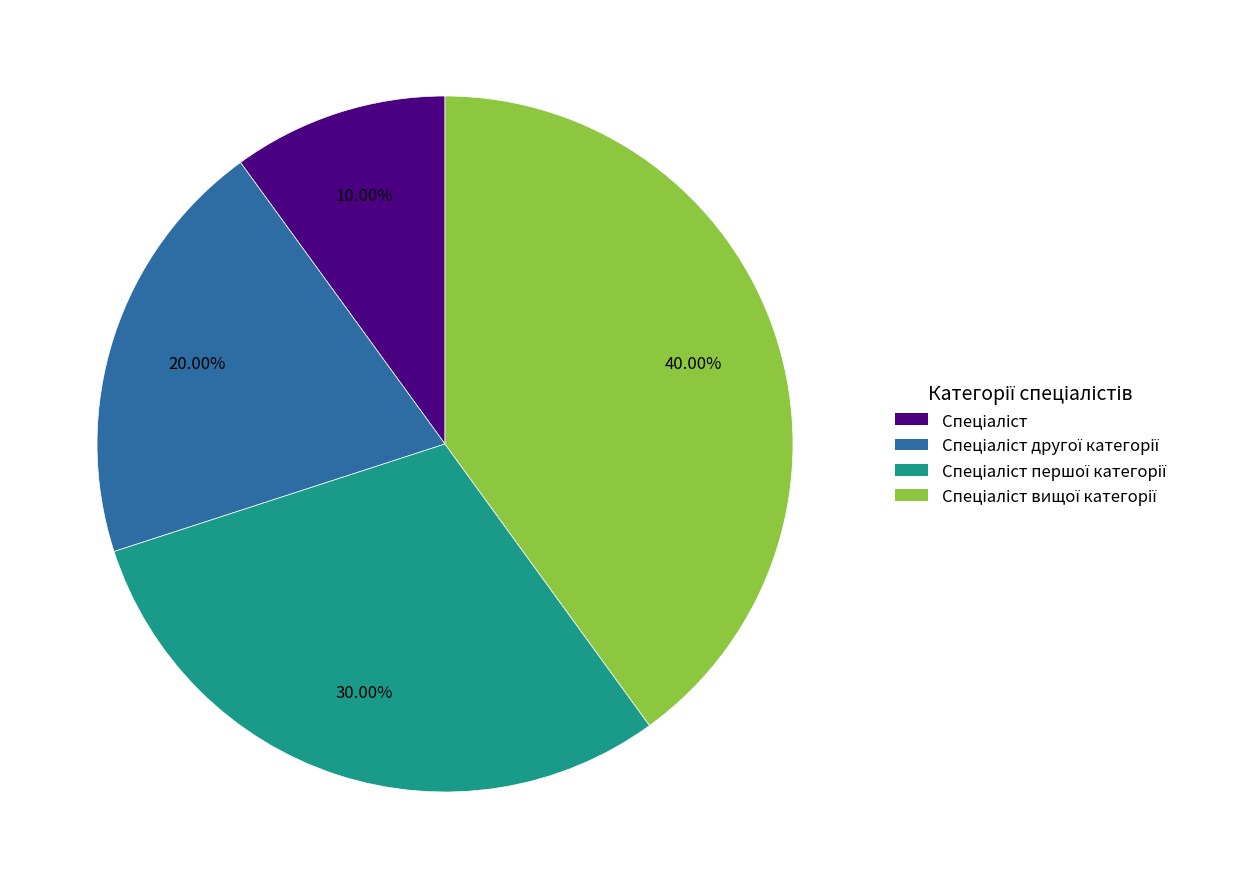

Is there a majority slice in this chart?

No